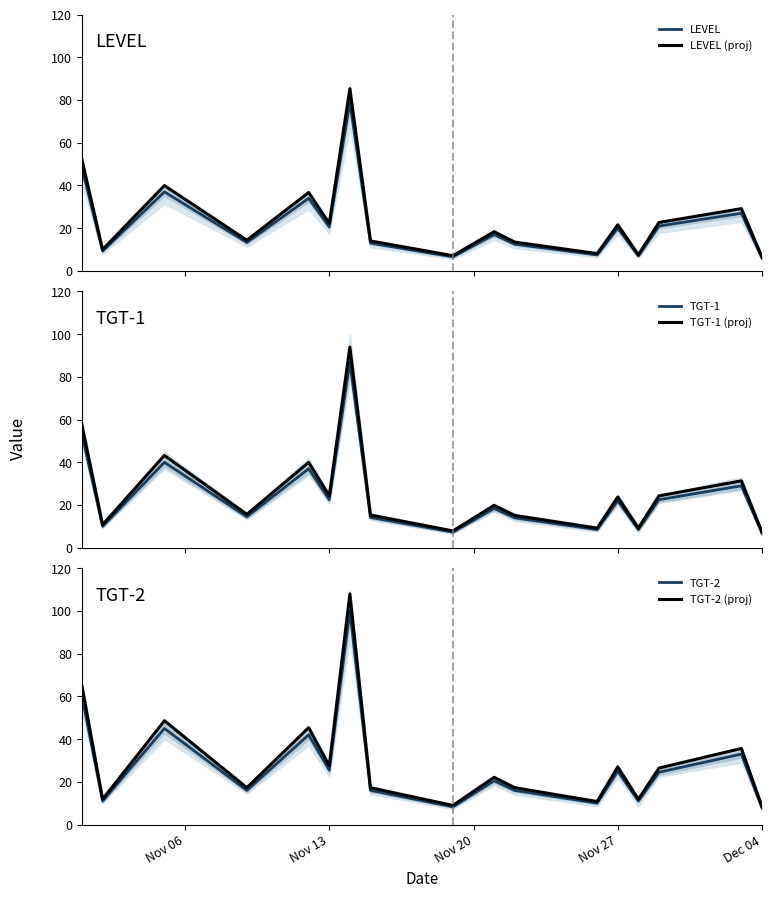

Is it true that TGT-2 (proj) equals 46.1 at Nov 27?

False